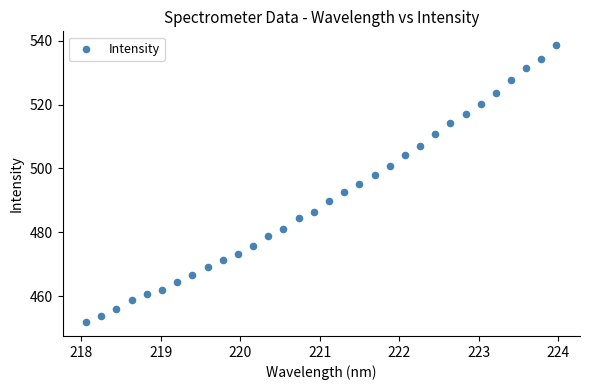

What is the range of X values (max minus min)?

5.9